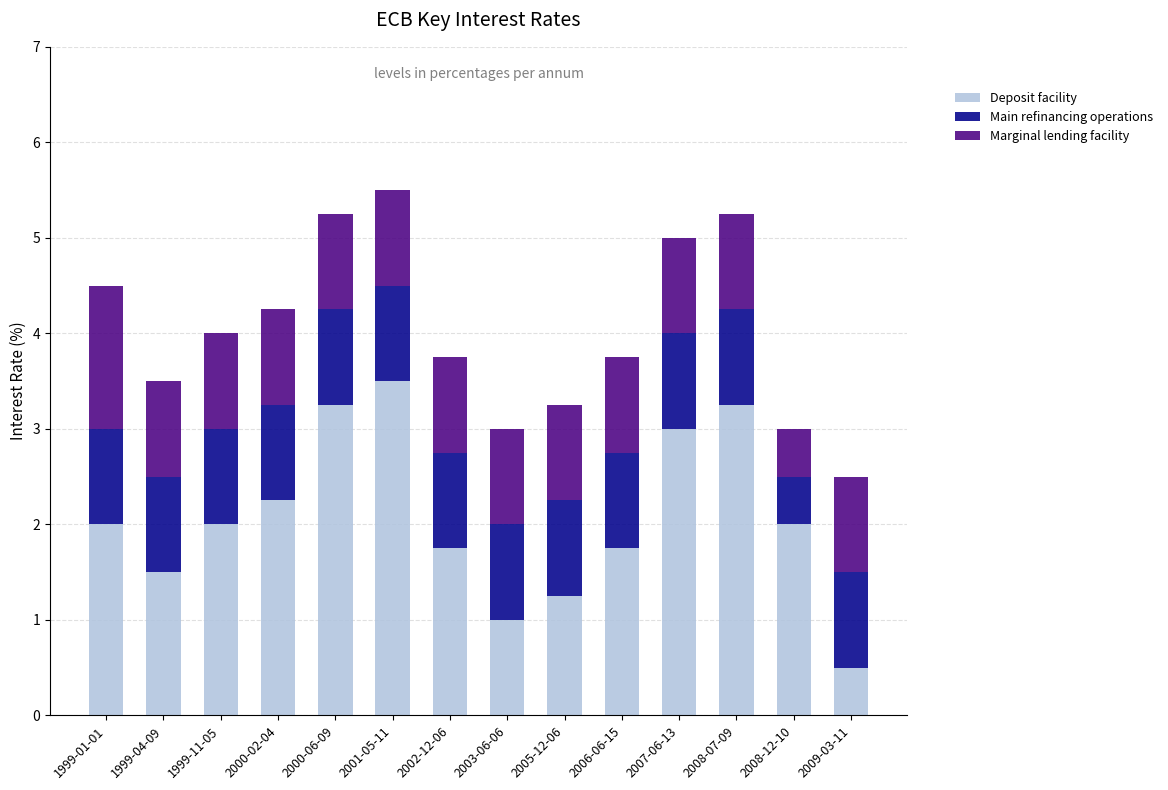

True or false: Deposit facility has a value of 1.8 at 2006-06-15.

True